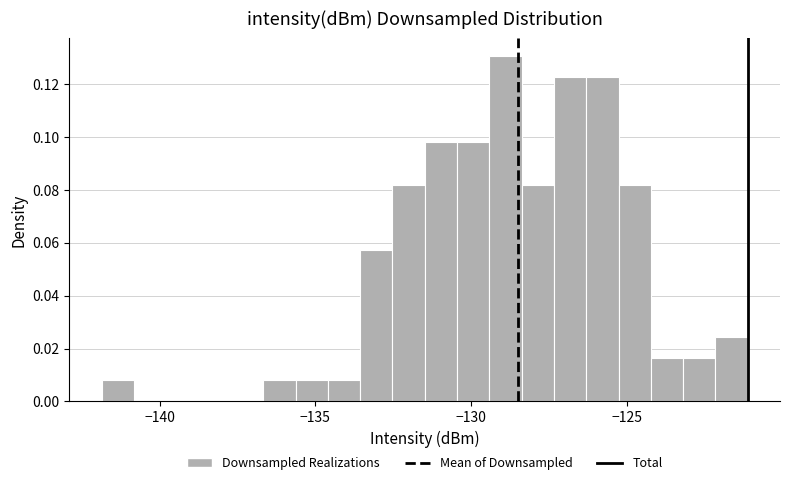

Read against the x-axis, roughly where is the centre of the tallest bar?

-129.0